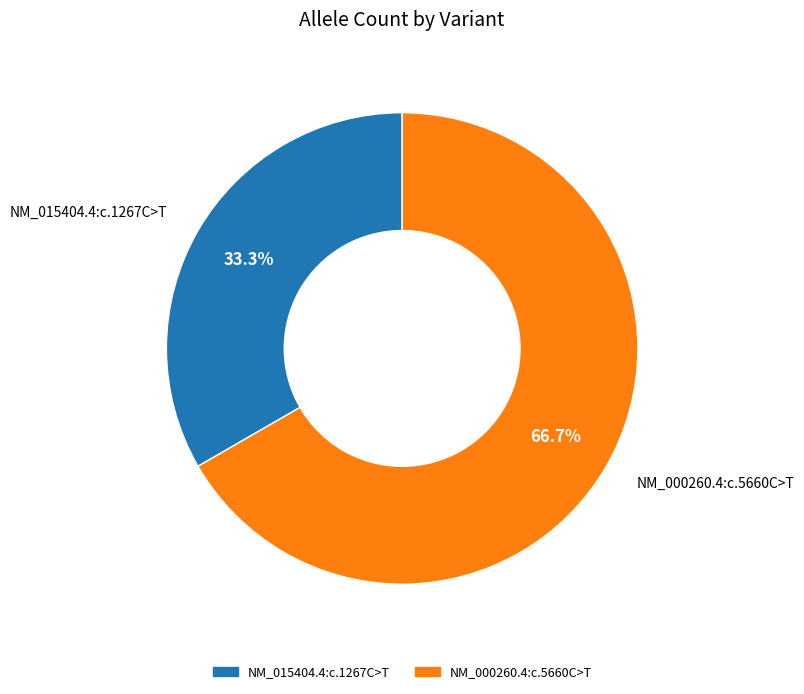

True or false: NM_015404.4:c.1267C>T accounts for 47% of the total.

False